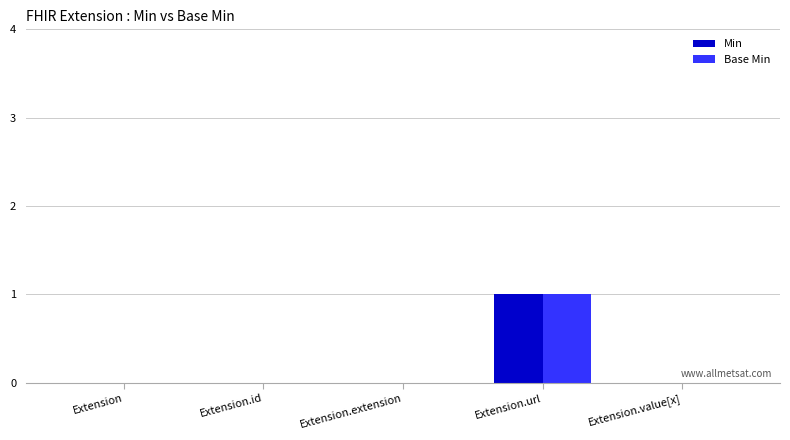

Count the Base Min values in the range 0 to 1.

5